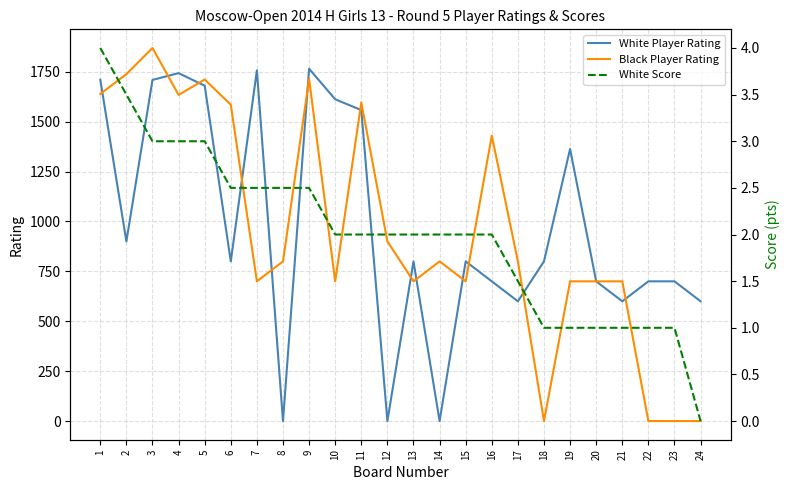

Where does the White Score series first go above 2?

1